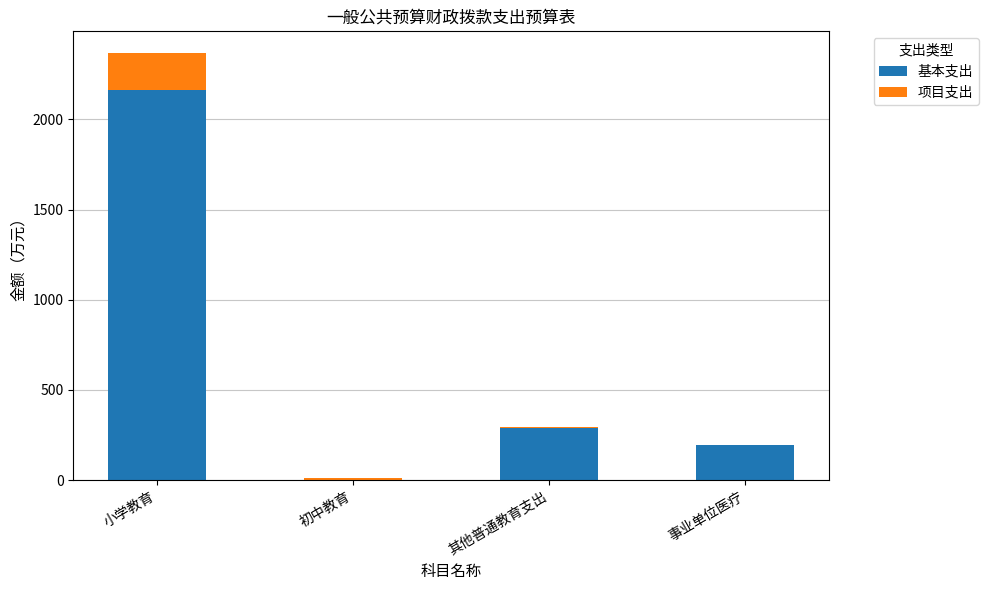

Count the number of data series in this chart.

2